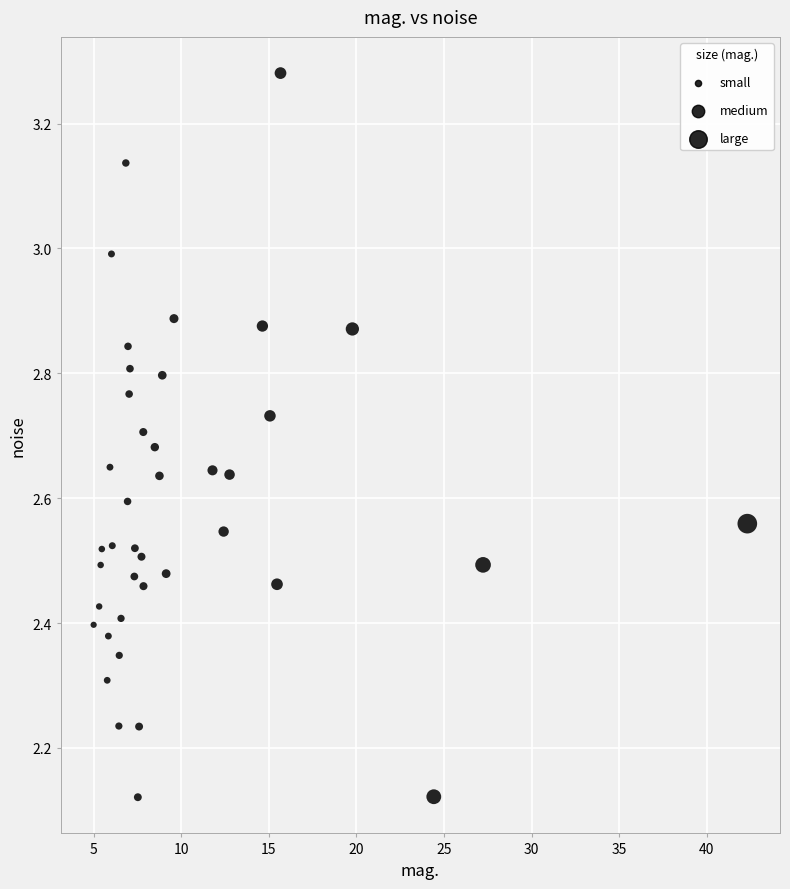

What is the range of Y values (max minus min)?

1.2